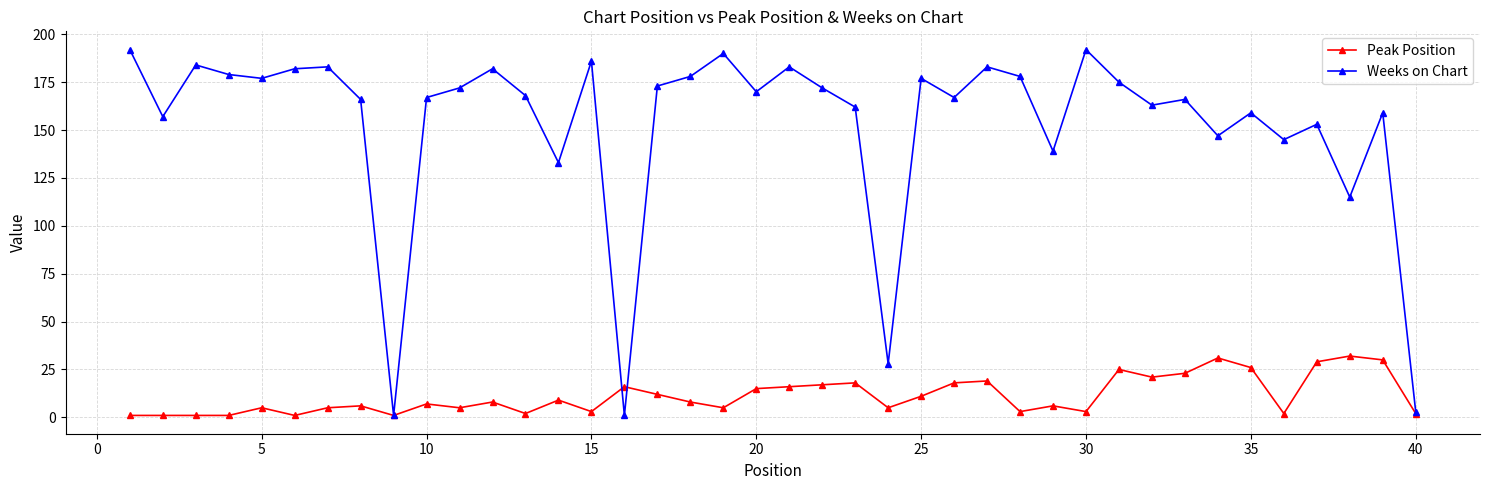

How many interior local valleys does the Weeks on Chart series have?

13